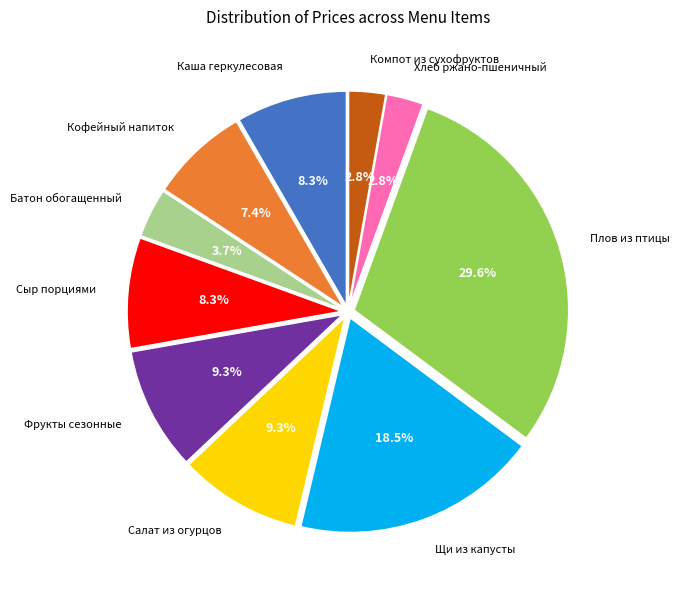

How many slices are in this pie chart?

10